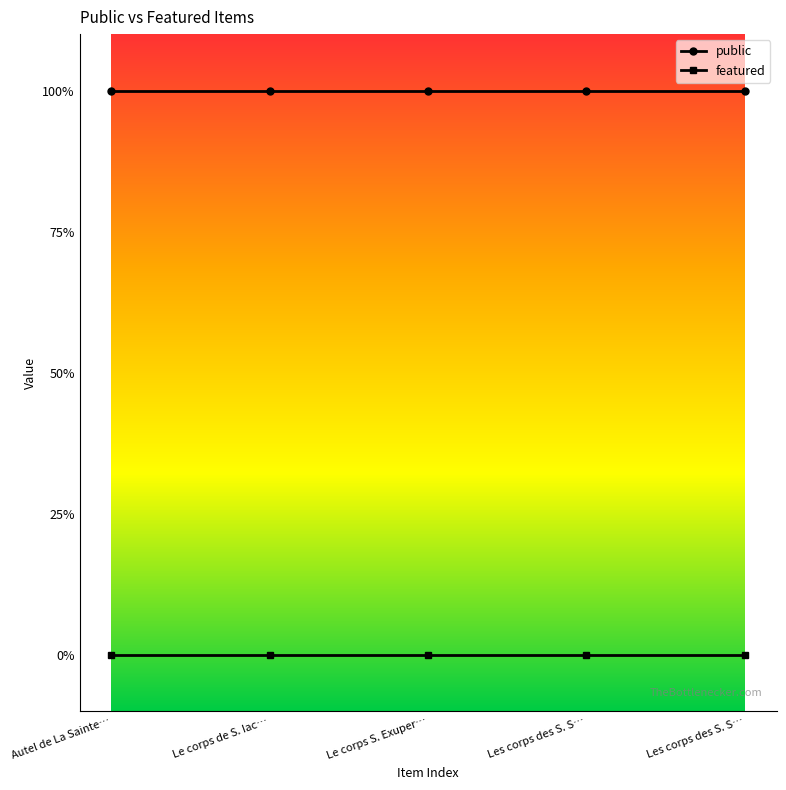

Does the chart display data point markers on the line(s)?

Yes